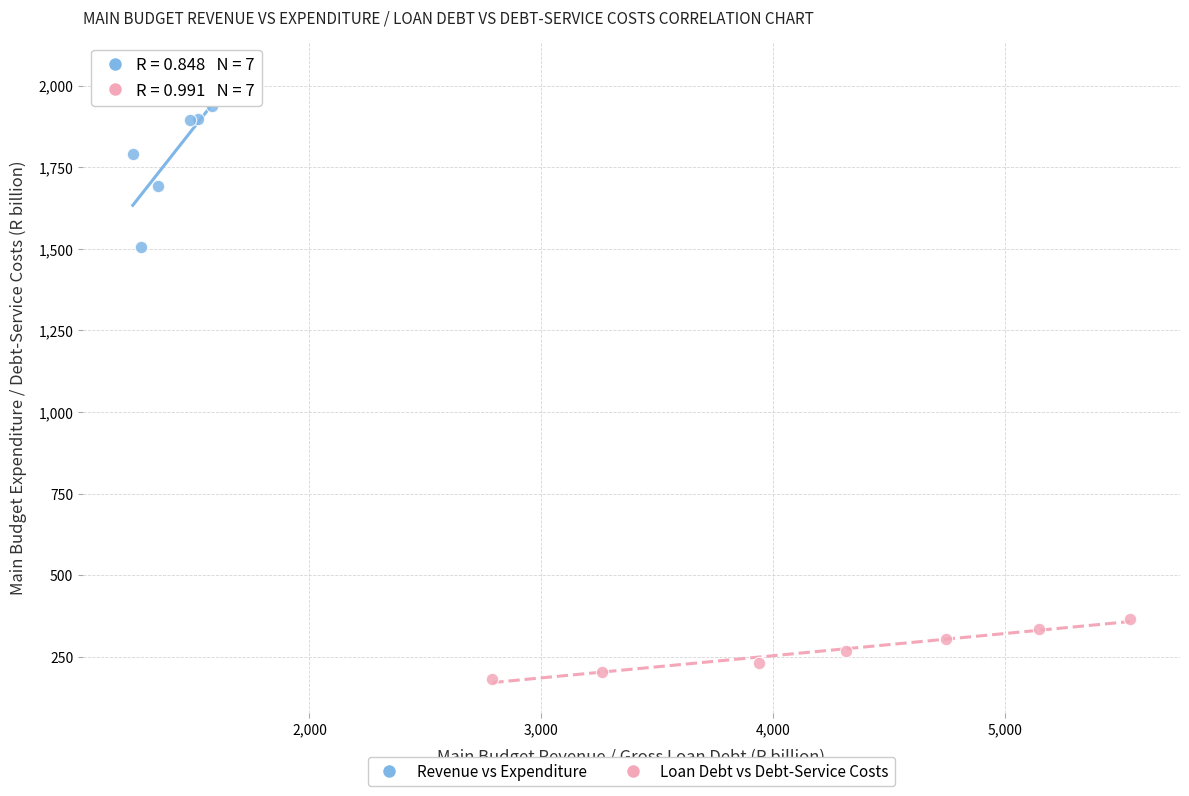

Which series reaches the maximum Y coordinate?

Revenue vs Expenditure